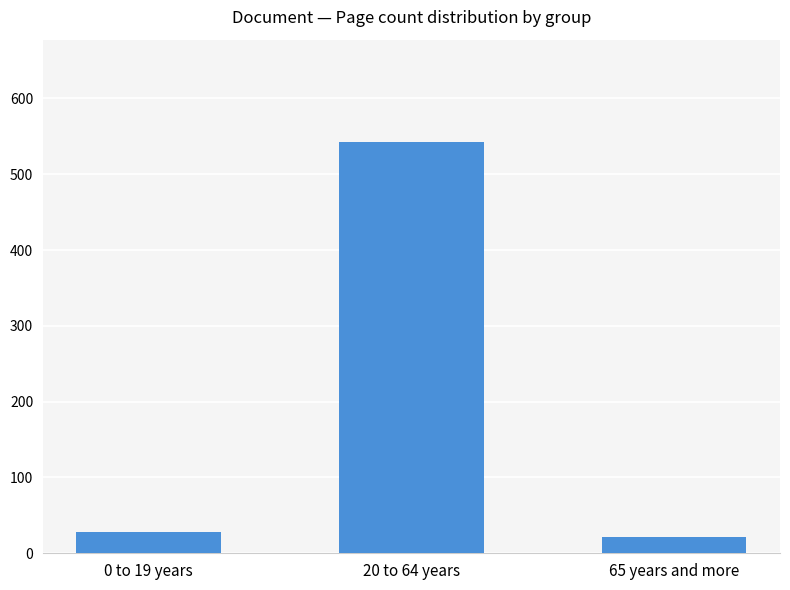

Which label corresponds to the smallest value in the chart?

65 years and more